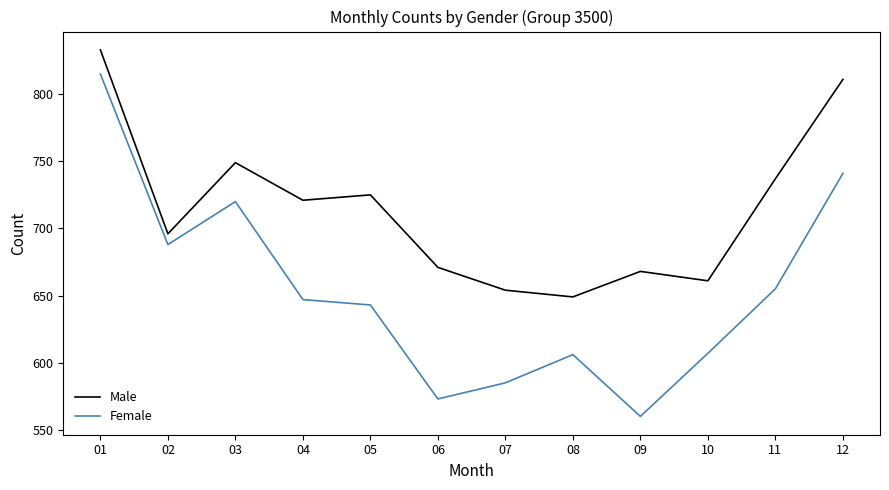

Is it true that Female equals 310 at 02?

False